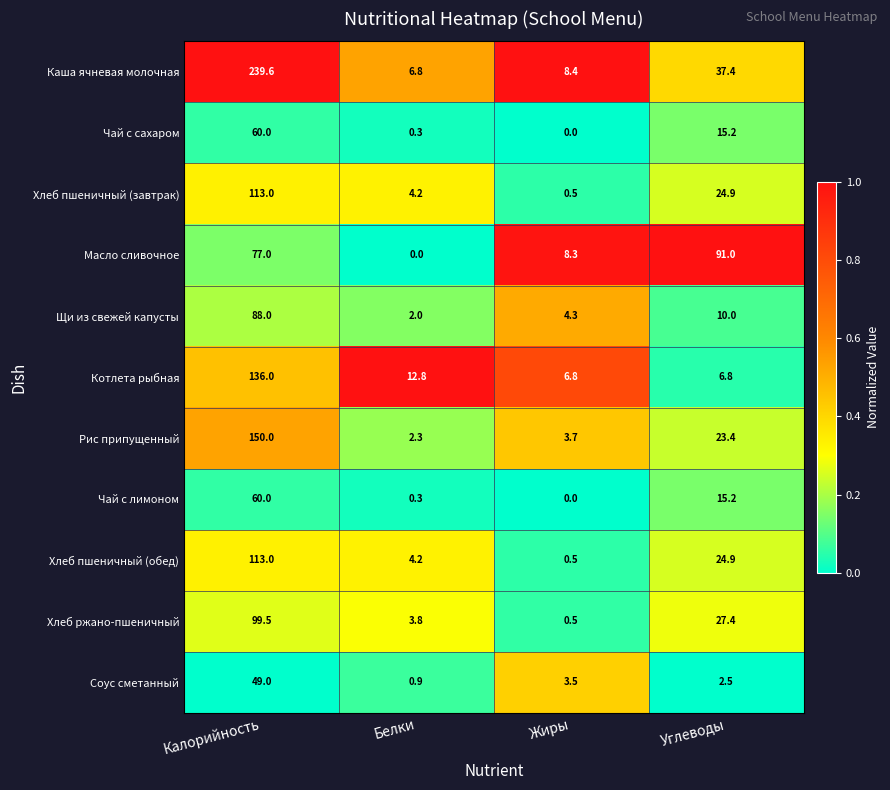

What is the difference between the maximum and second lowest values in the Хлеб пшеничный (обед) series?

108.8